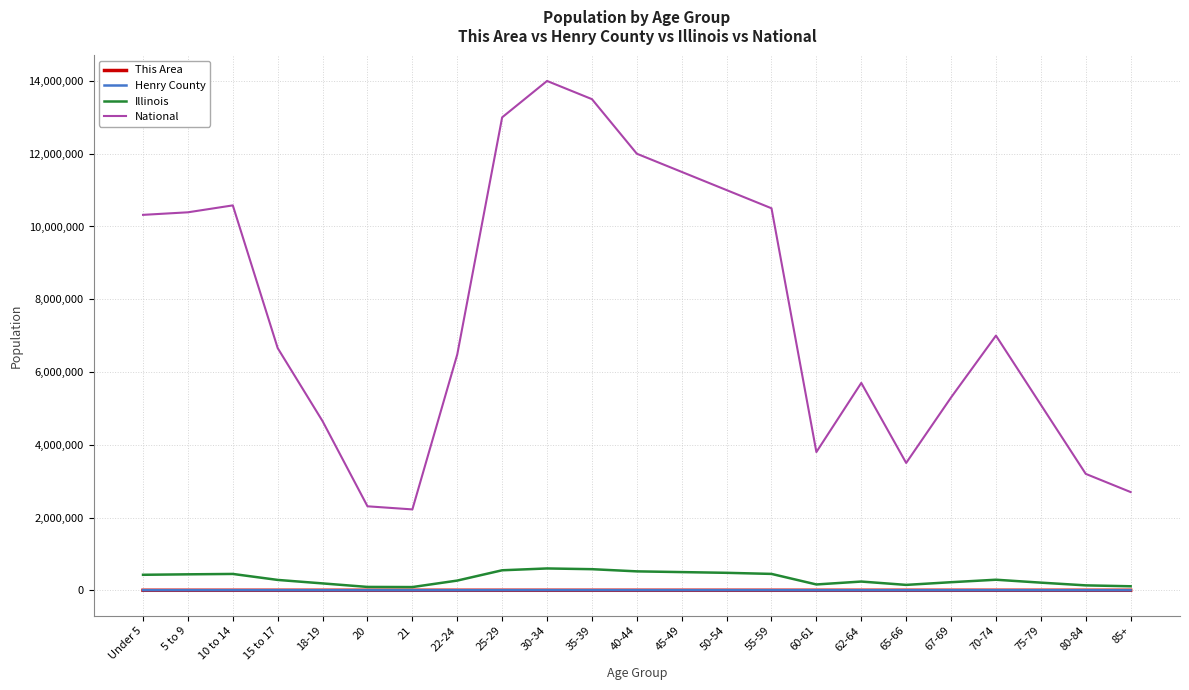

Where does the This Area series first go above 56?

Under 5